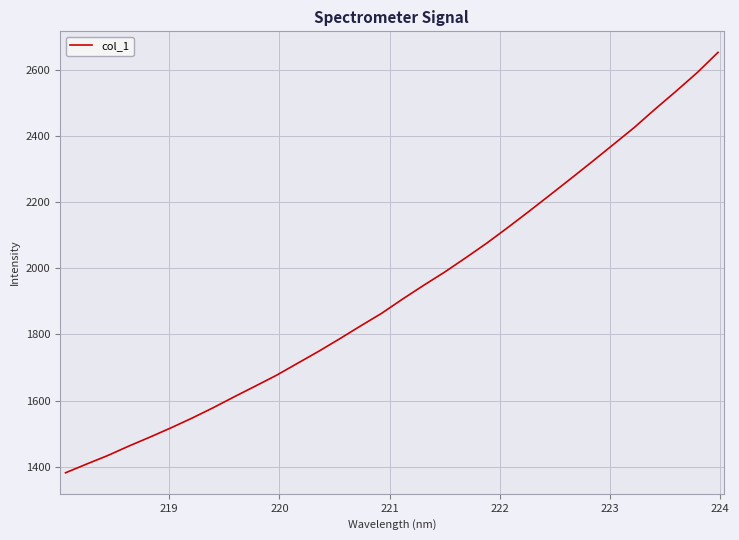

What is the minimum value shown in the chart?

1381.5